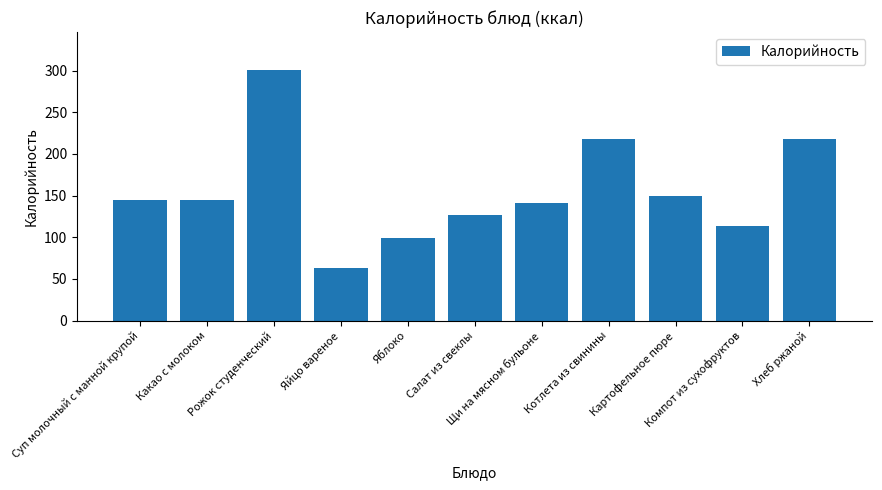

Are the bars grouped side by side (vs. stacked)?

No